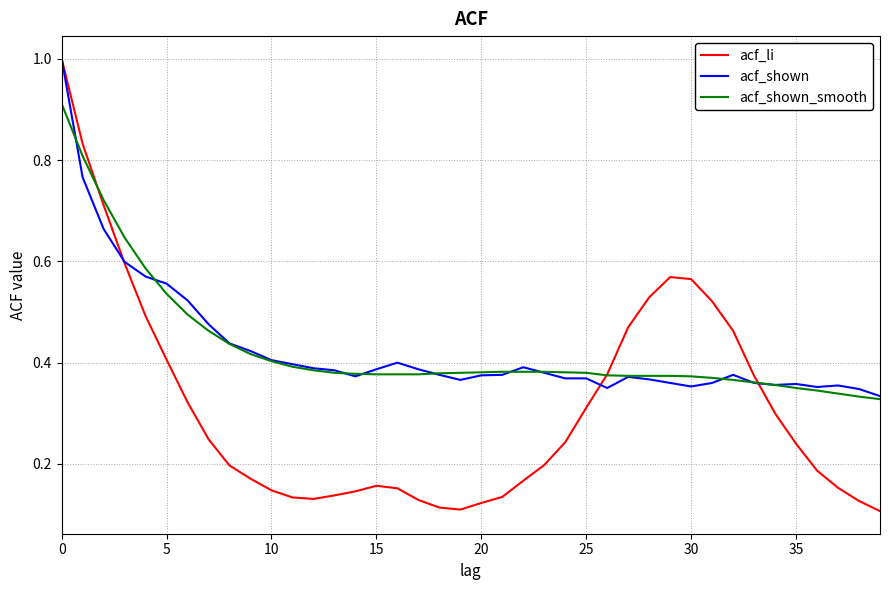

What is the maximum value shown in the chart?

1.0